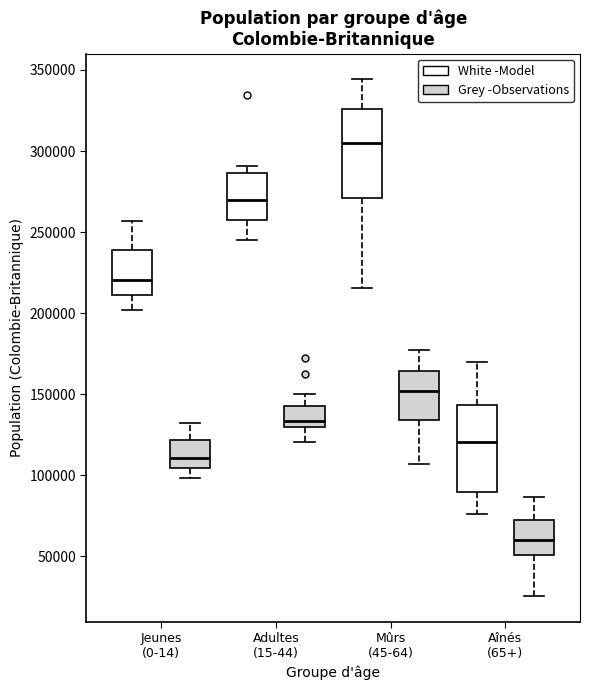

Where does the median line of the box for Adultes (15-44) (White -Model) sit on the y-axis? The values are not printed on the chart, so give them approximately, as read against the axis.

270000